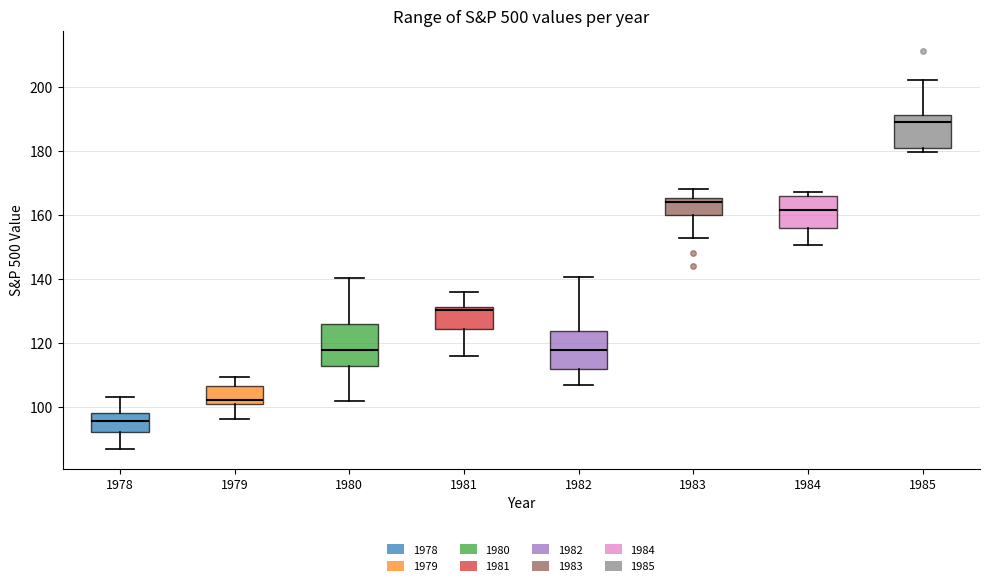

Where does the upper whisker of the box at x = 1985 end on the y-axis? The values are not printed on the chart, so give them approximately, as read against the axis.

202